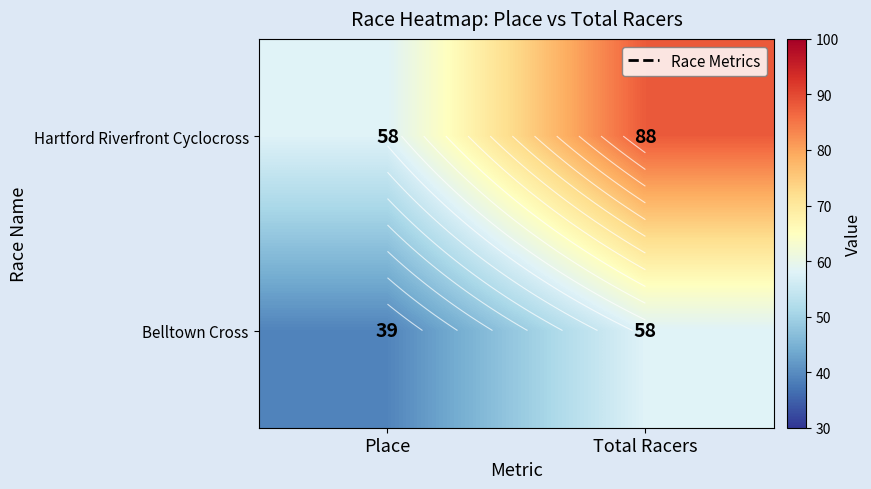

What is the difference between the maximum and minimum values in the Hartford Riverfront Cyclocross series?

30